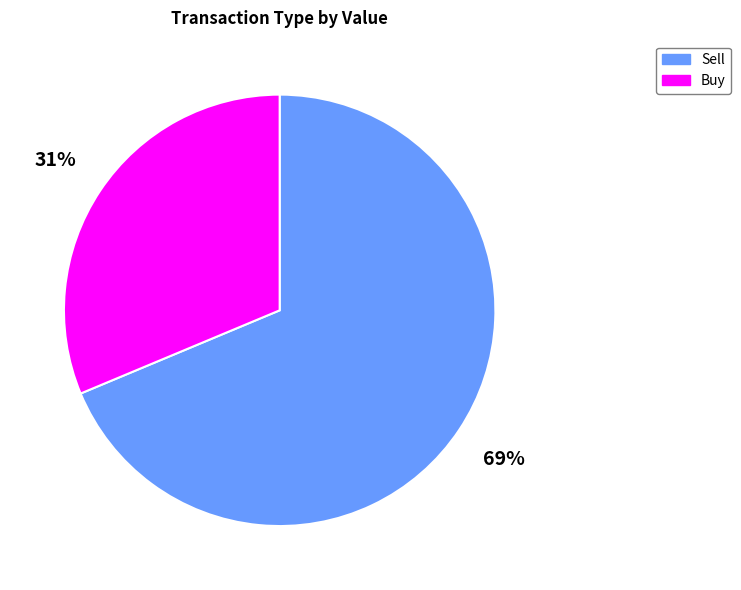

Is there any slice that represents more than half of the pie?

Yes